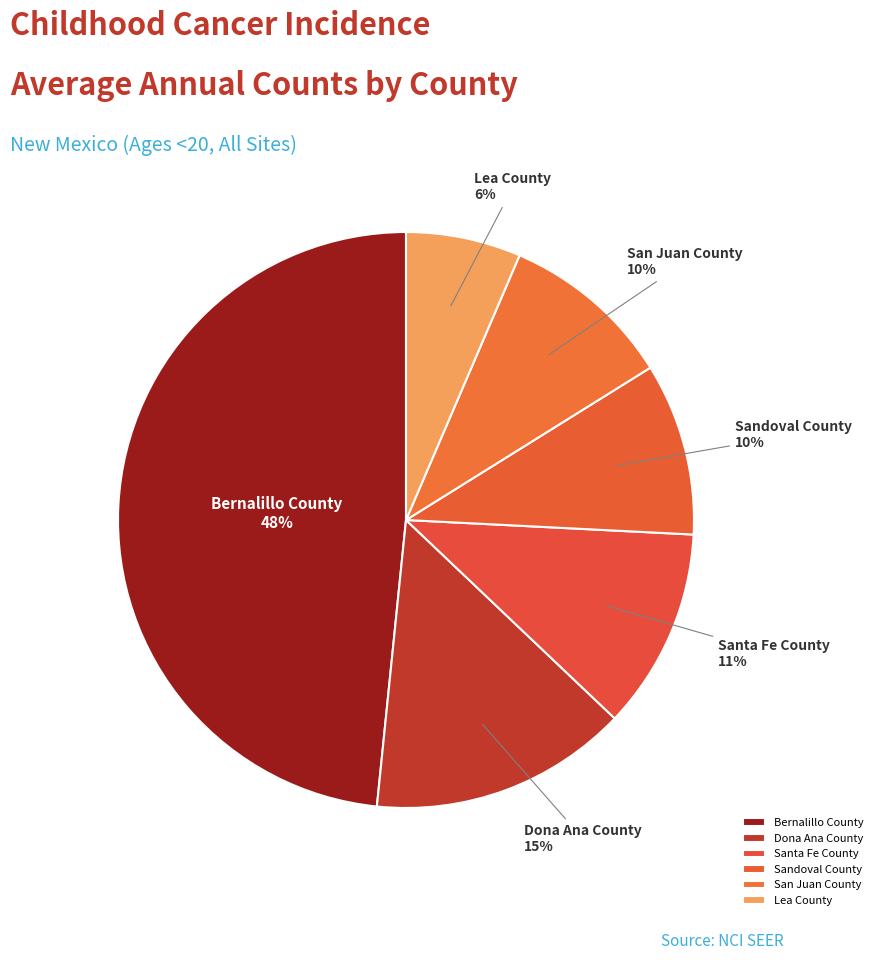

True or false: Lea County accounts for 1% of the total.

False